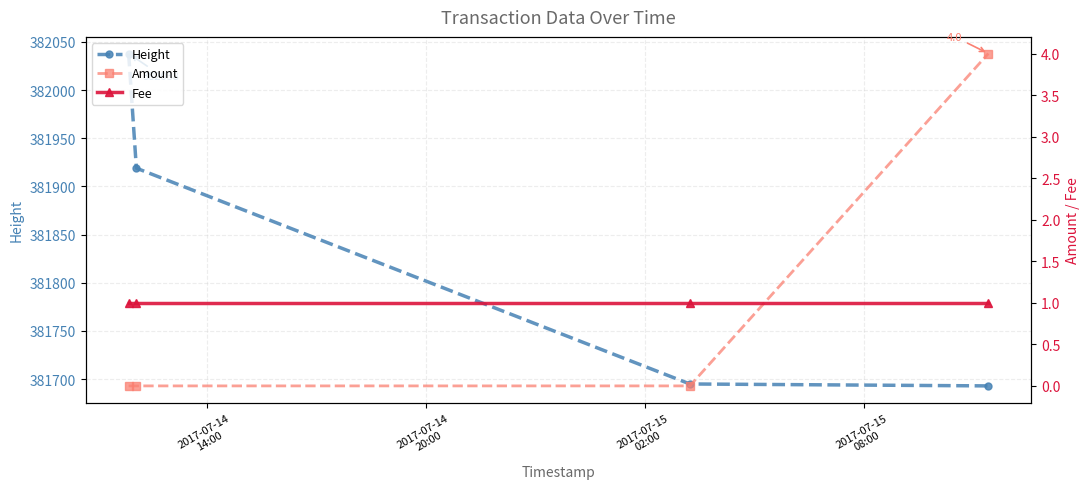

True or false: Height has more than 2 points higher than both neighbors.

False